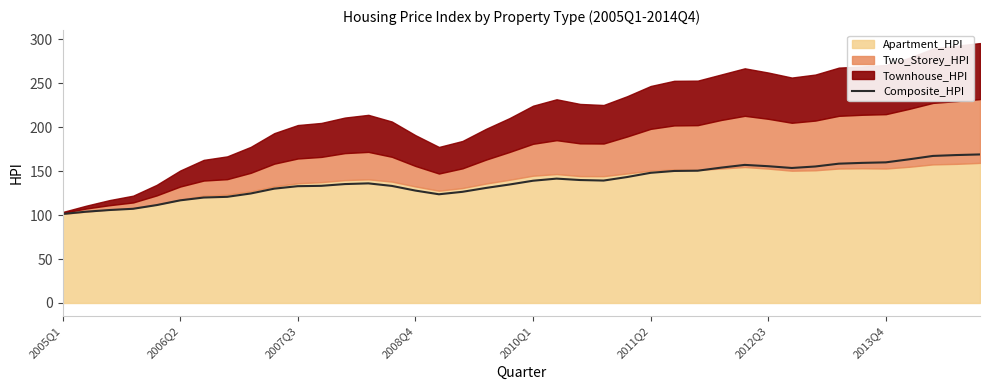

How many values are below 139?

20